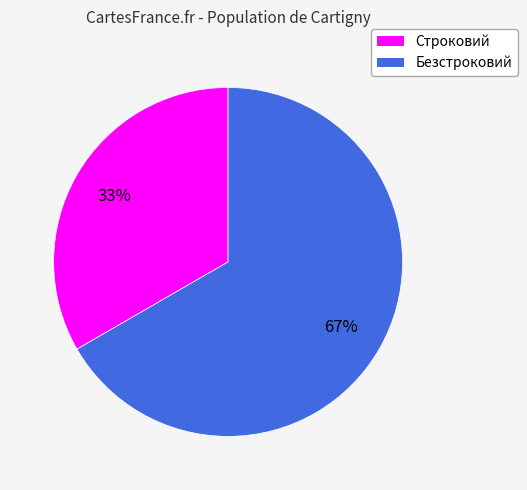

Is there any slice that represents more than half of the pie?

Yes